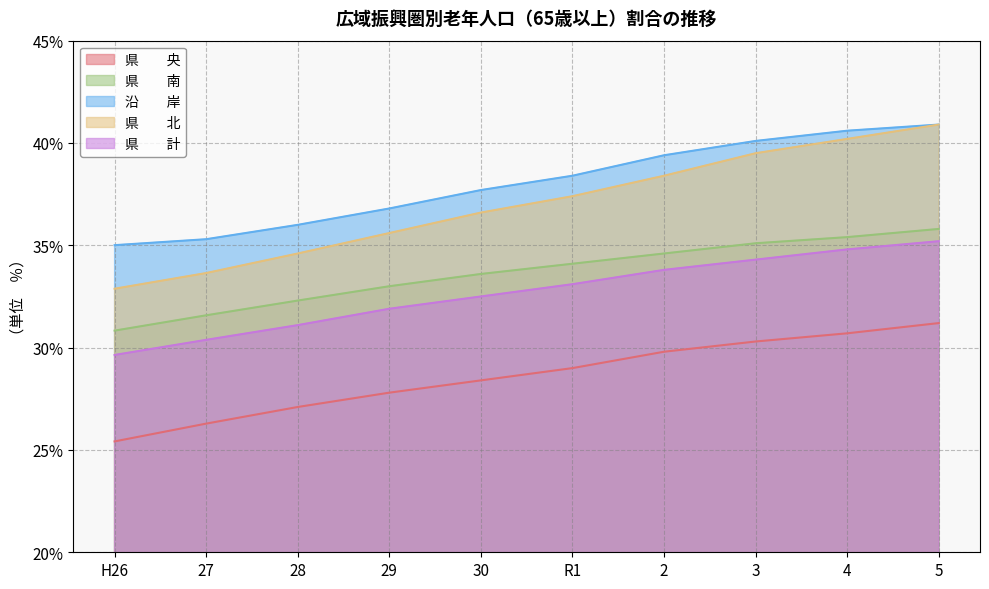

True or false: 県　　南 and 県　　北 intersect in this chart.

False